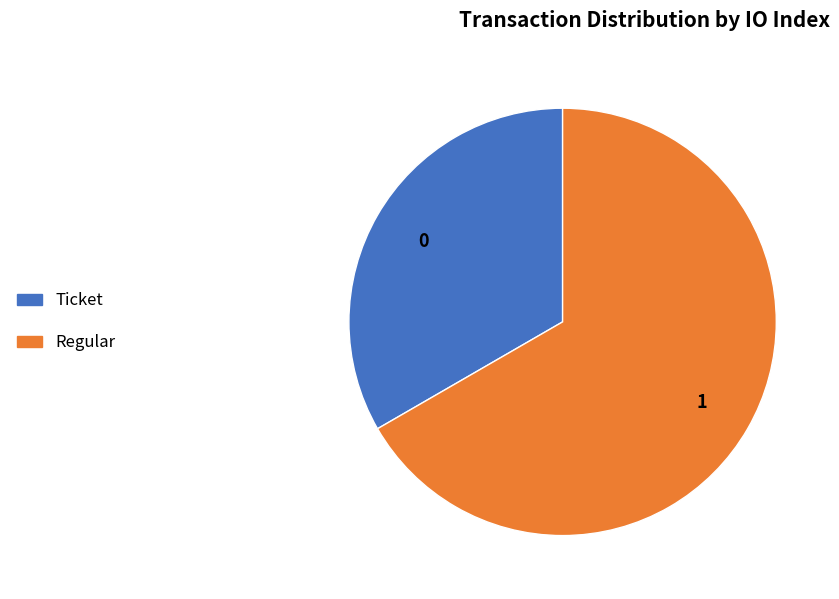

Which category has the biggest portion of the pie?

Regular